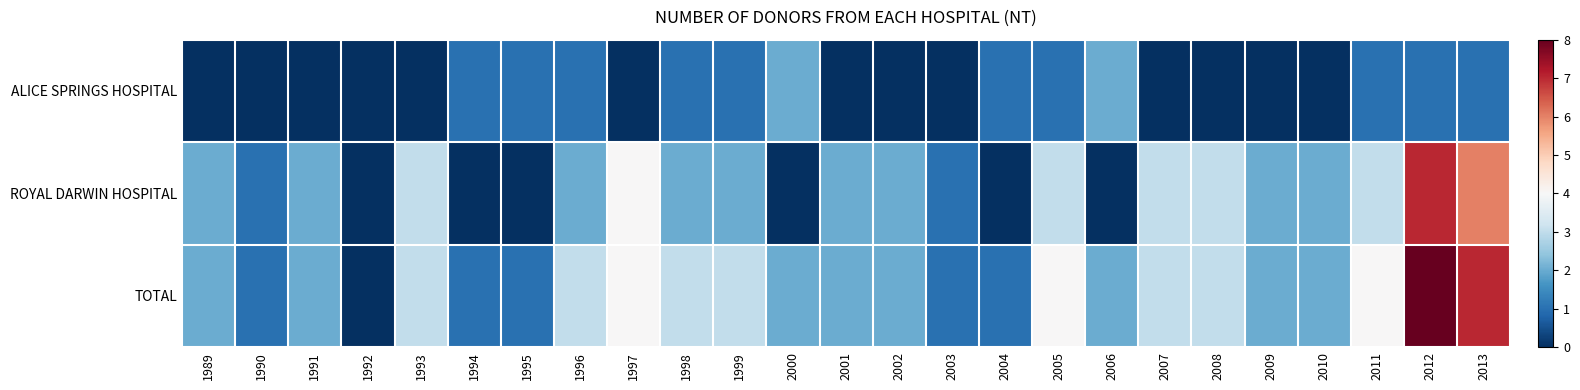

Reading left to right, what are all the values shown in this chart?

ALICE SPRINGS HOSPITAL: 1989=0	1990=0	1991=0	1992=0	1993=0	1994=1	1995=1	1996=1	1997=0	1998=1	1999=1	2000=2	2001=0	2002=0	2003=0	2004=1	2005=1	2006=2	2007=0	2008=0	2009=0	2010=0	2011=1	2012=1	2013=1
ROYAL DARWIN HOSPITAL: 1989=2	1990=1	1991=2	1992=0	1993=3	1994=0	1995=0	1996=2	1997=4	1998=2	1999=2	2000=0	2001=2	2002=2	2003=1	2004=0	2005=3	2006=0	2007=3	2008=3	2009=2	2010=2	2011=3	2012=7	2013=6
TOTAL: 1989=2	1990=1	1991=2	1992=0	1993=3	1994=1	1995=1	1996=3	1997=4	1998=3	1999=3	2000=2	2001=2	2002=2	2003=1	2004=1	2005=4	2006=2	2007=3	2008=3	2009=2	2010=2	2011=4	2012=8	2013=7